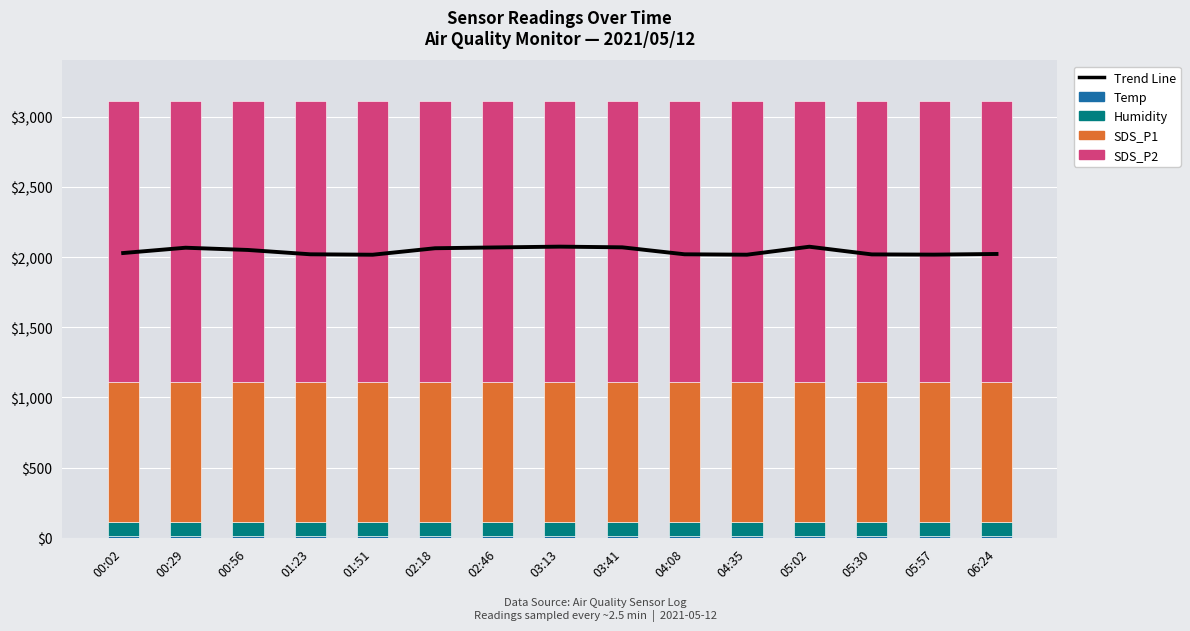

What is the approximate value of SDS_P2 at 05:57?

999.9